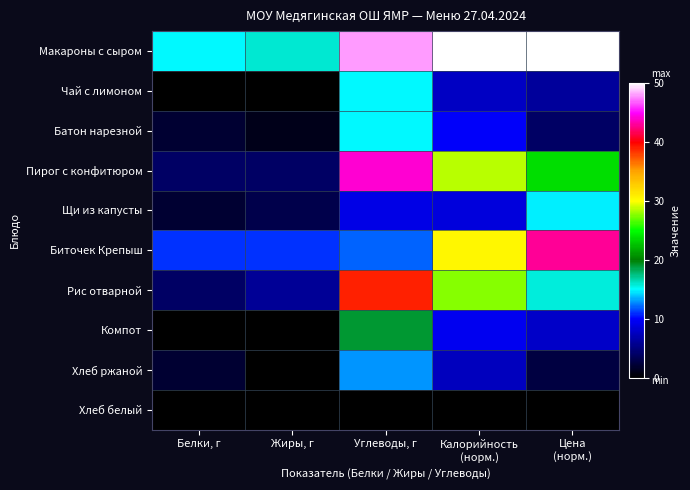

How many data points does each series have?

5